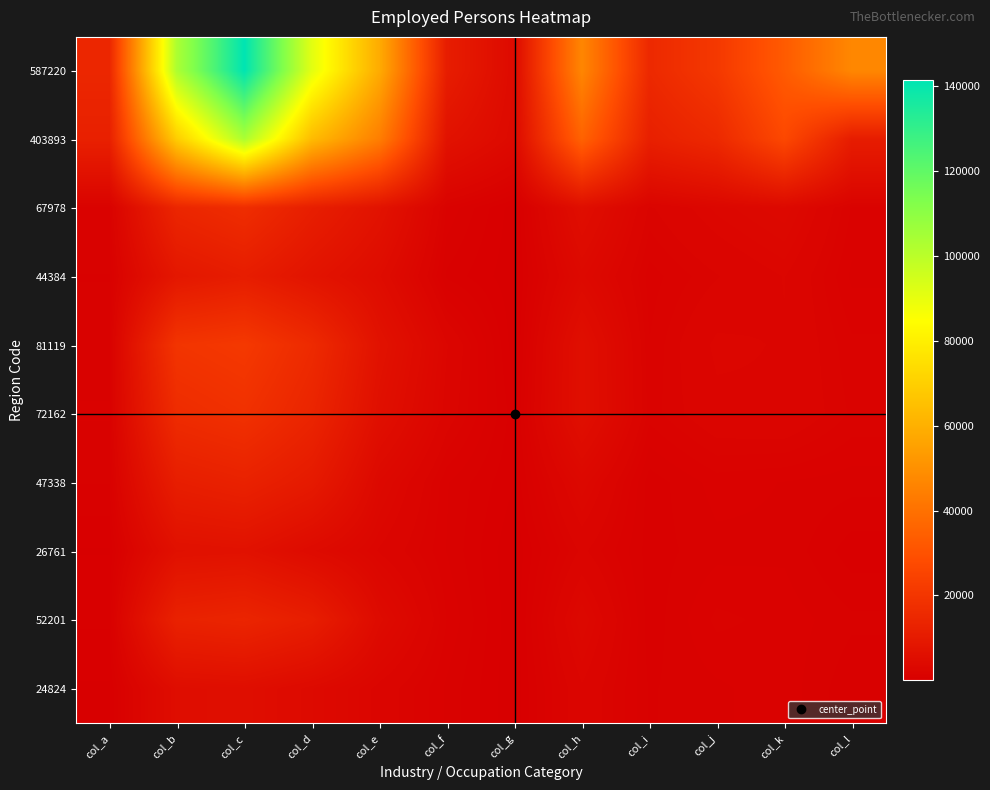

How many distinct data groups are displayed?

10